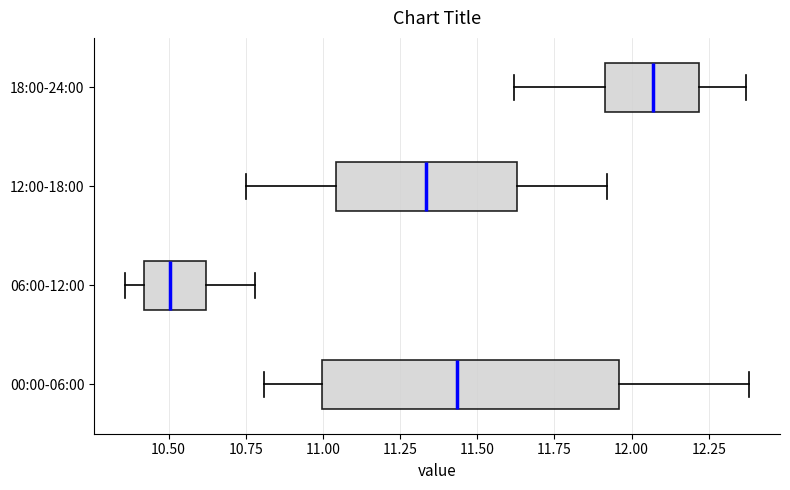

Which box has the furthest to the right median line?

18:00-24:00